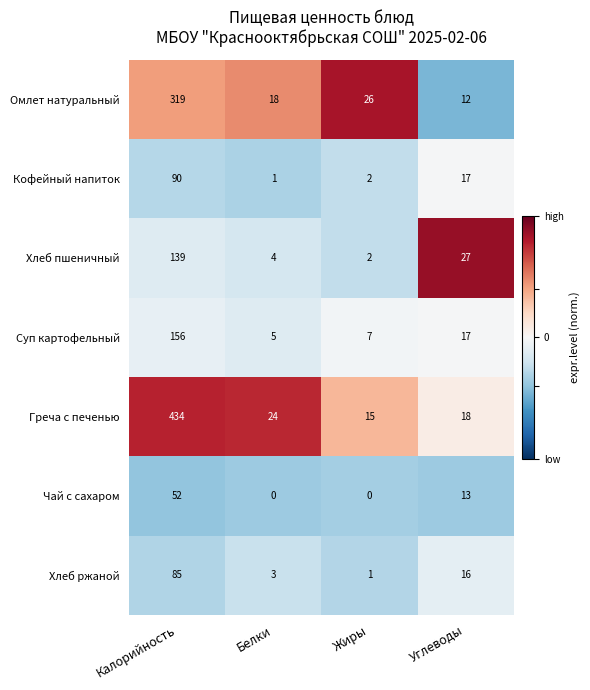

Reading left to right, extract all data points from this chart.

Омлет натуральный: 319	18	26	12
Кофейный напиток: 90	1	2	17
Хлеб пшеничный: 139	4	2	27
Суп картофельный: 156	5	7	17
Греча с печенью: 434	24	15	18
Чай с сахаром: 52	0	0	13
Хлеб ржаной: 85	3	1	16